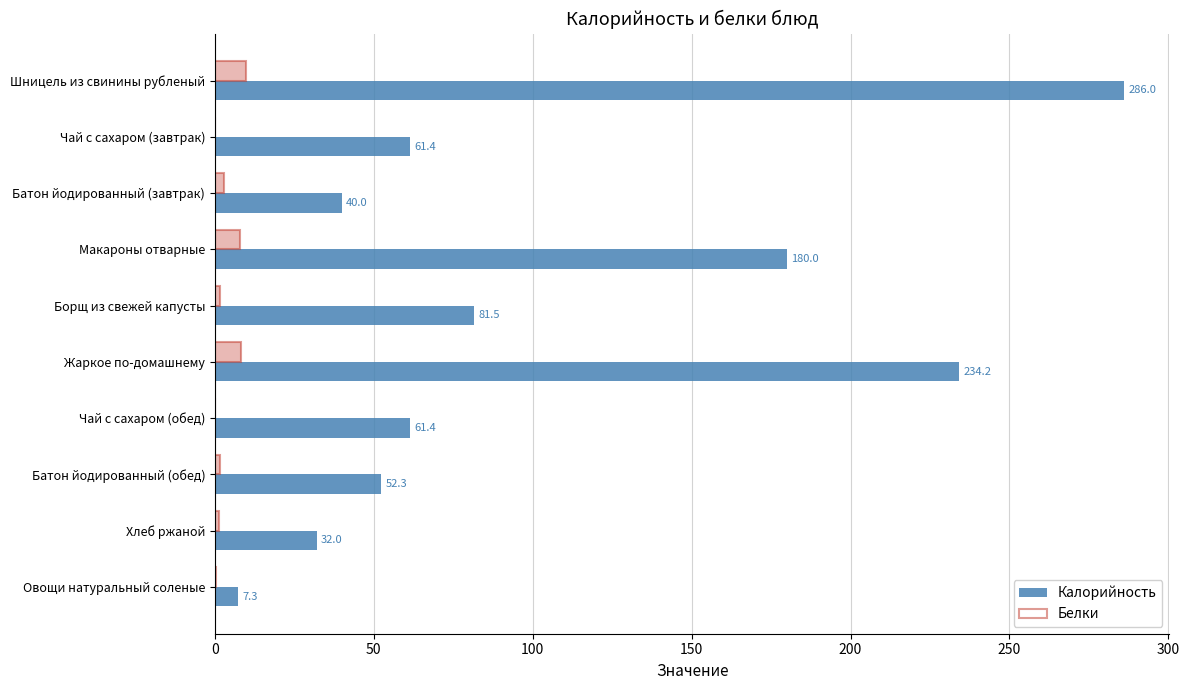

Which series has the largest range (max minus min)?

Калорийность